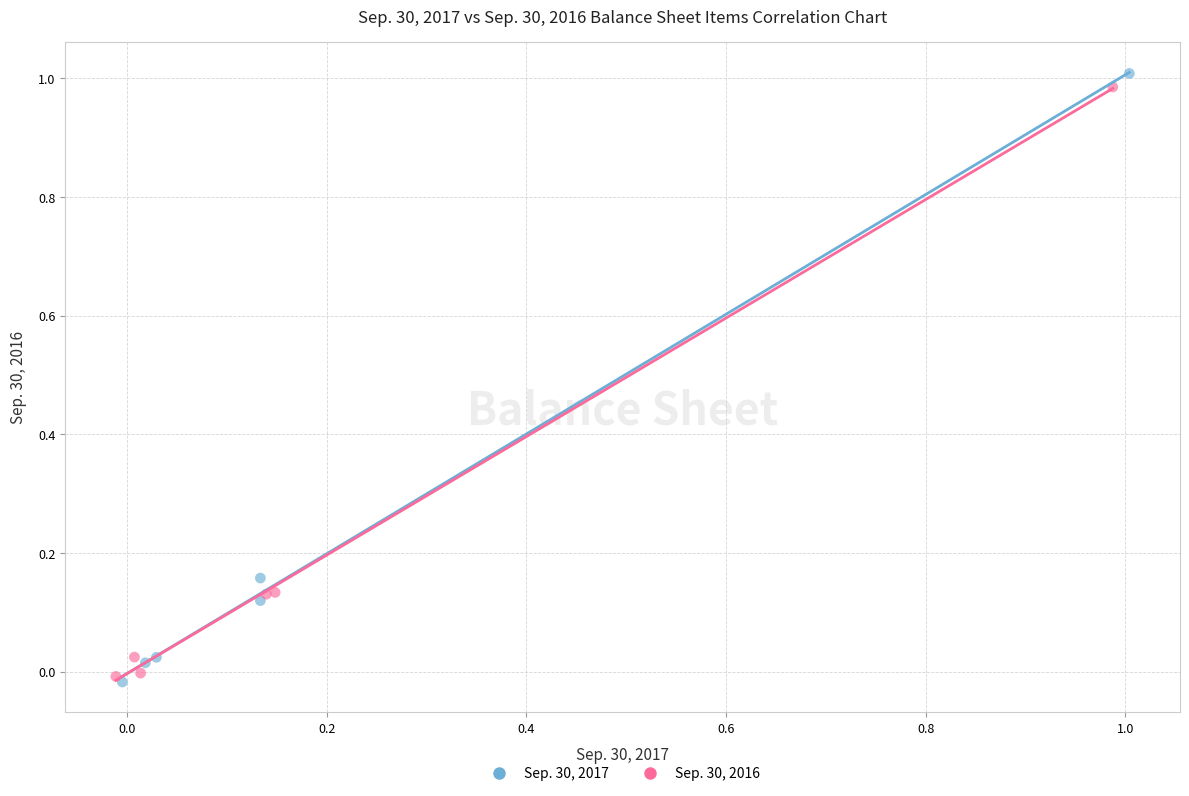

What are all the series names shown in the legend?

Sep. 30, 2017, Sep. 30, 2016